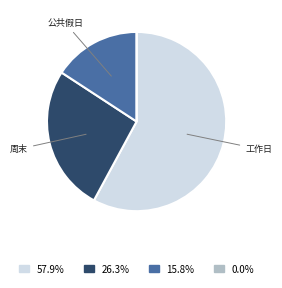

What is the ratio of the value at 15.8% to the value at 57.9%?

0.3